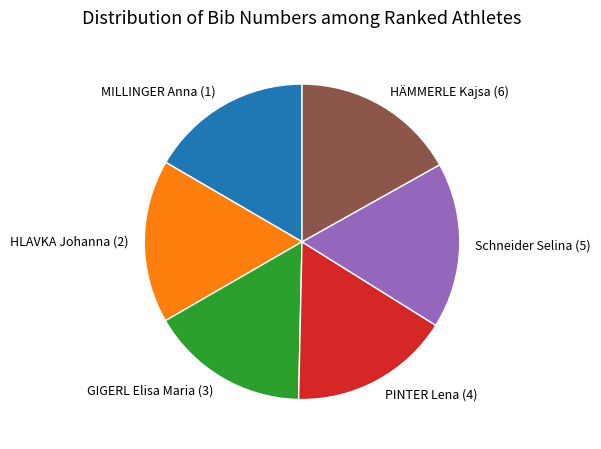

Is the sum of GIGERL Elisa Maria (3) and MILLINGER Anna (1) greater than half?

No